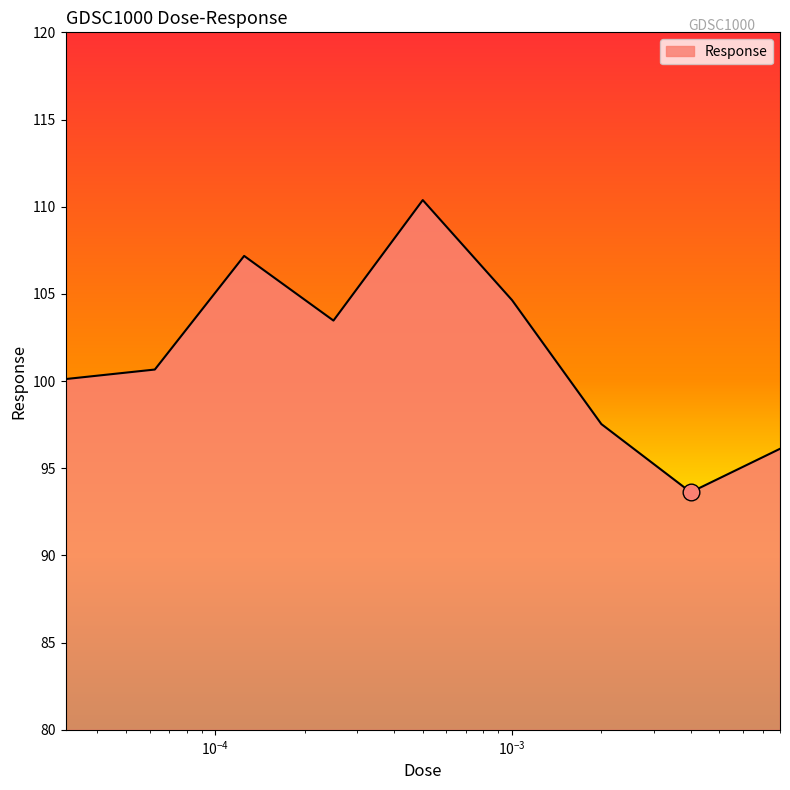

How many lines are shown in the chart?

1